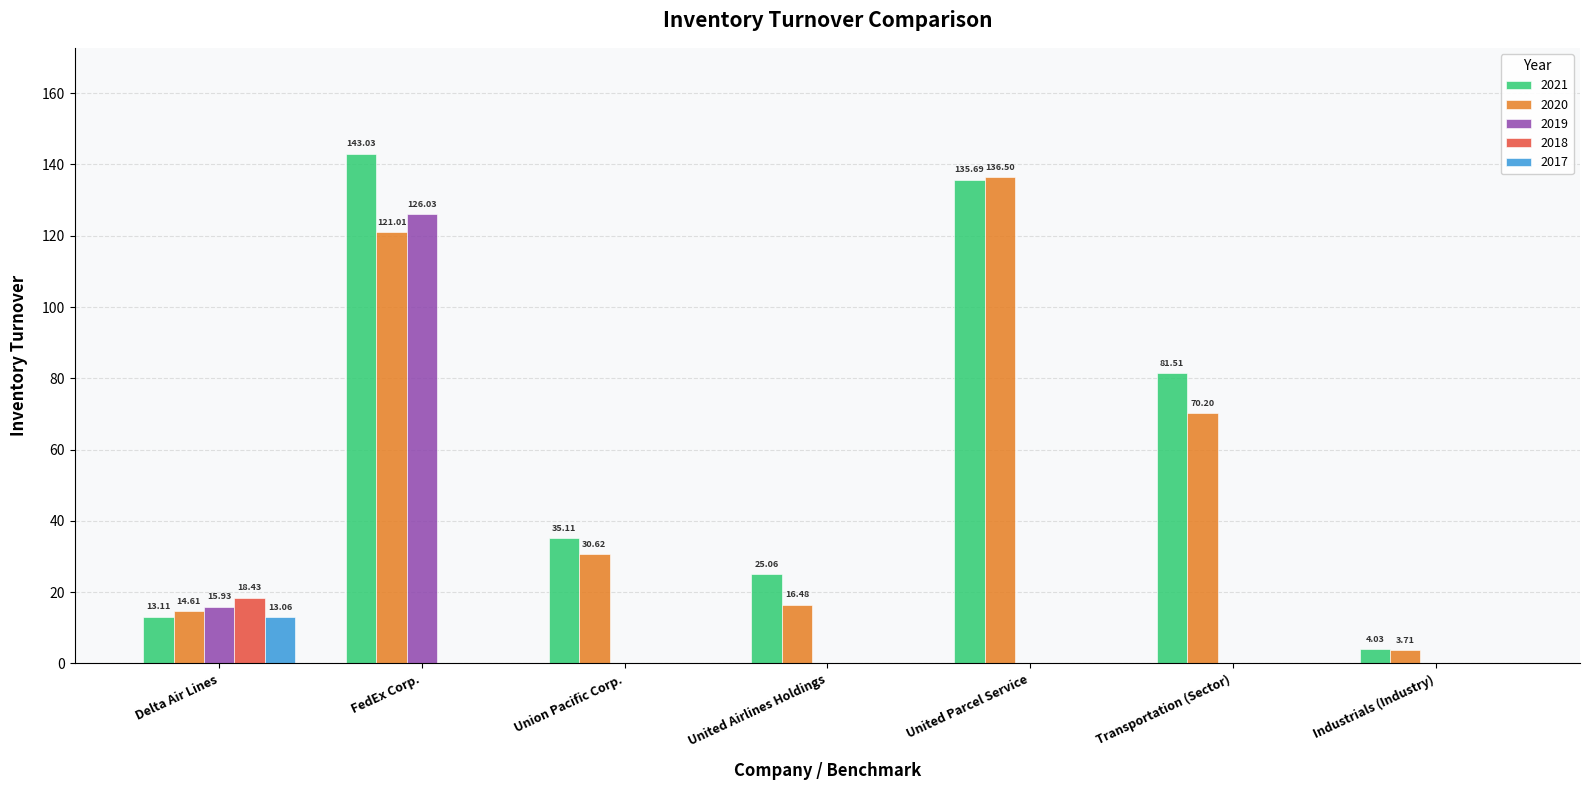

What is the average value of the 2020 series?

56.2